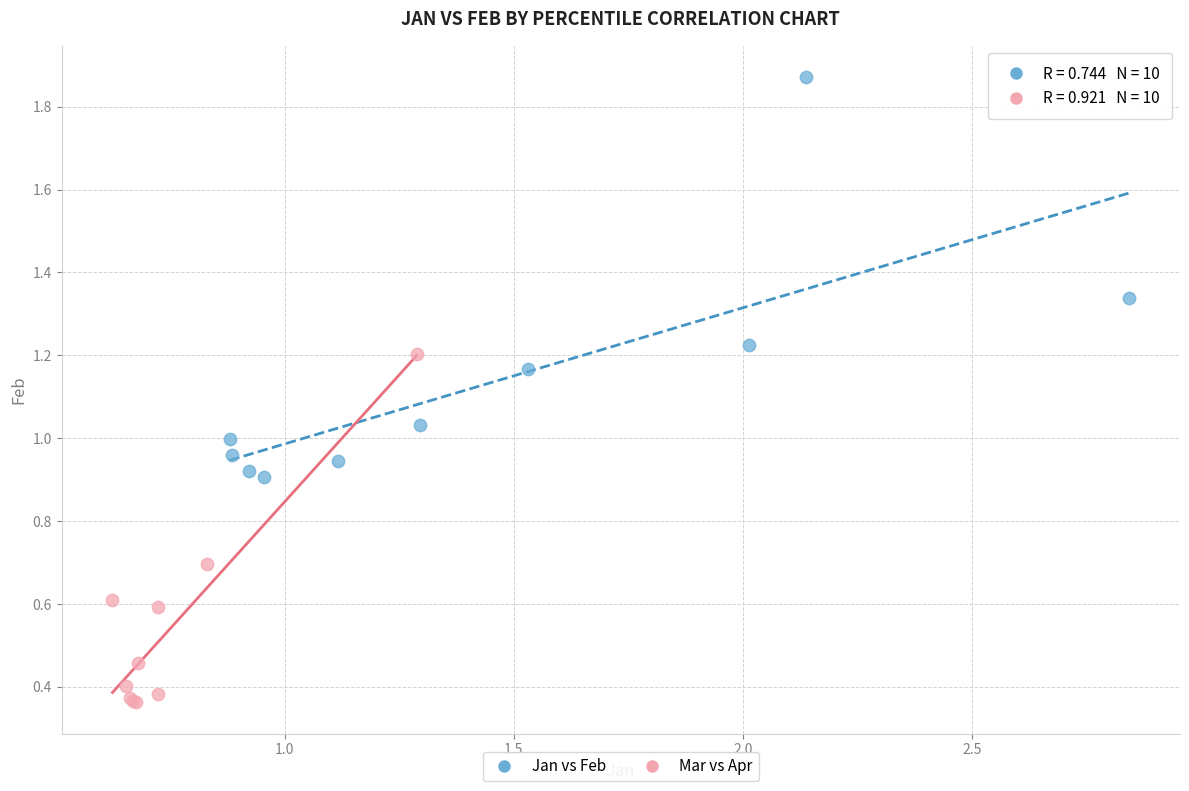

Which series reaches the minimum Y coordinate?

Mar vs Apr